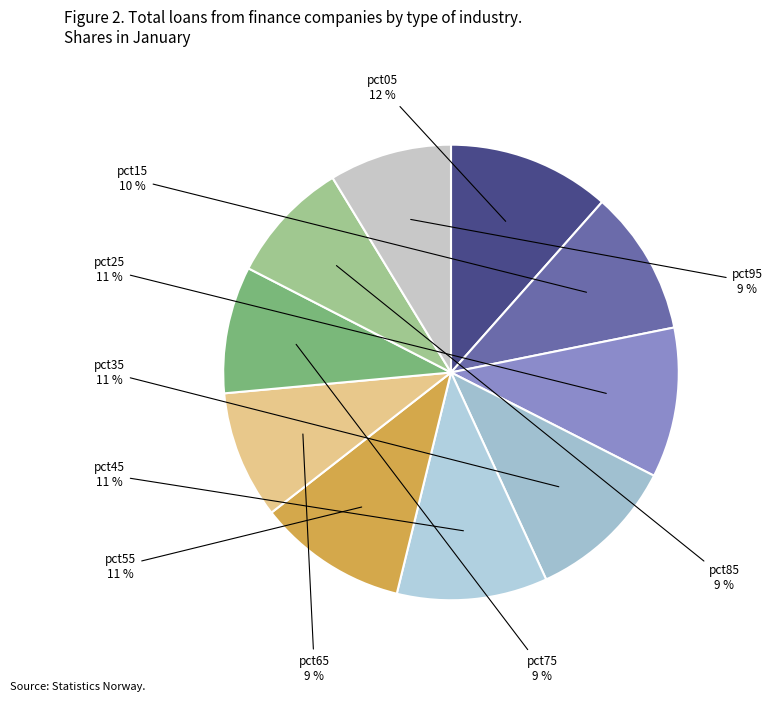

To the nearest percent, what portion does pct15 represent?

10%